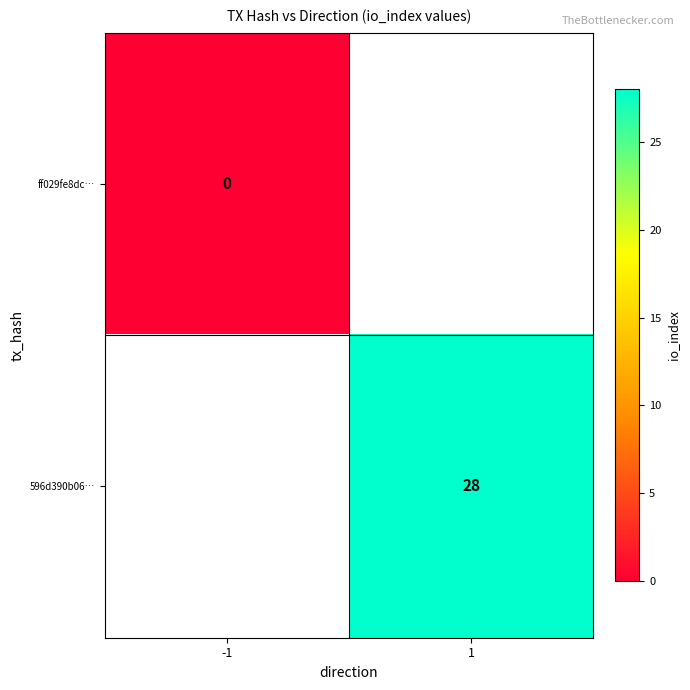

Which has a higher value, -1 or 1?

1